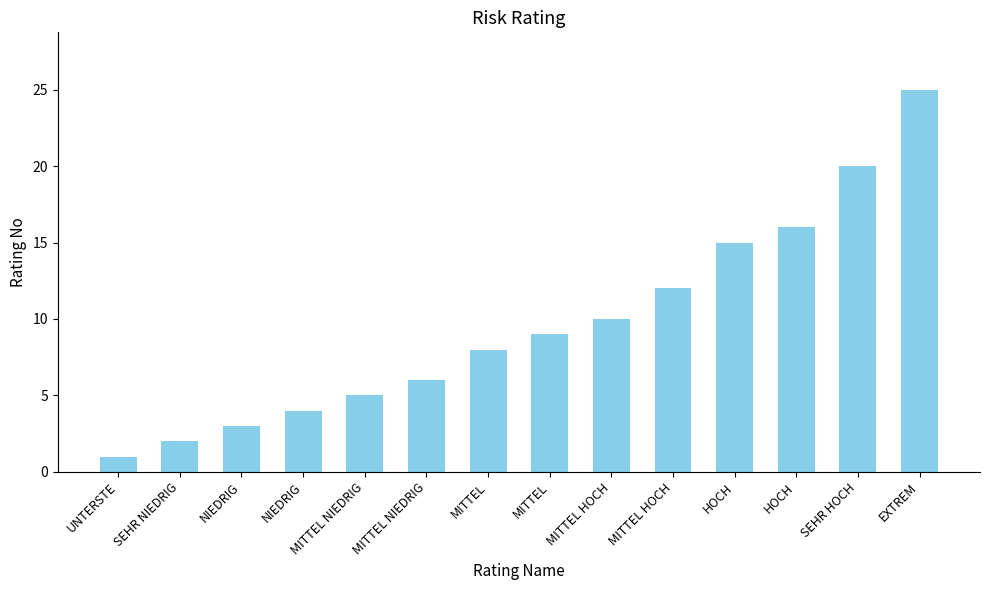

What is the average value?

10